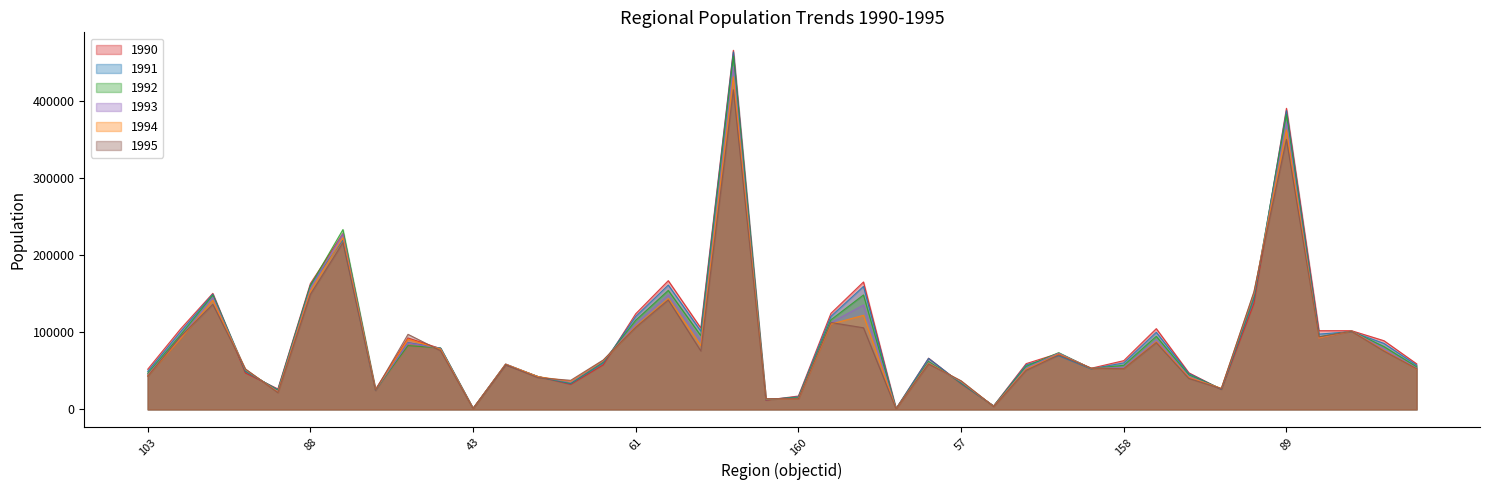

True or false: 1995 has a value of 26492 at 103.

False